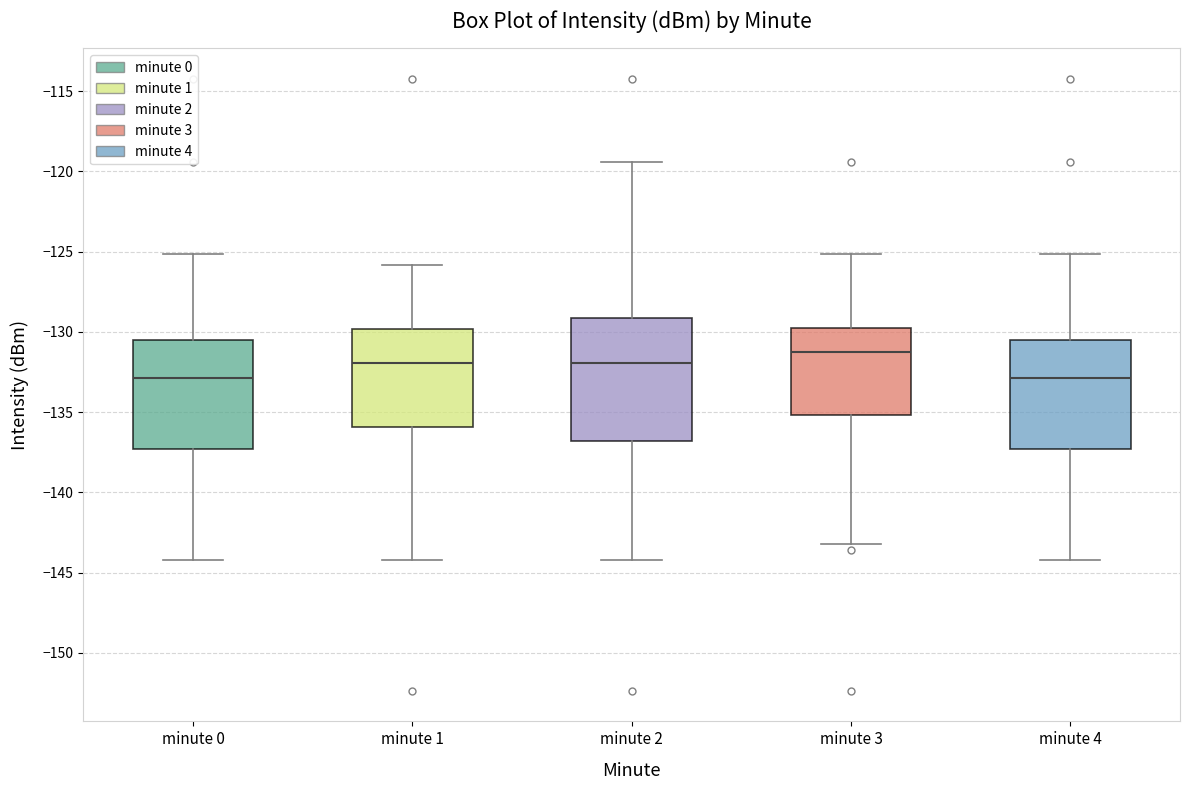

Reading left to right, read every box against the y-axis: the position of its median line, the range the box covers, and the ends of its whiskers. The values are not printed on the chart, so give them approximately, as read against the axis.

minute 0: median -133.0, box -137.5 to -130.5, whiskers -144.0 to -125.0
minute 1: median -132.0, box -136.0 to -130.0, whiskers -144.0 to -126.0
minute 2: median -132.0, box -137.0 to -129.0, whiskers -144.0 to -119.5
minute 3: median -131.5, box -135.0 to -130.0, whiskers -143.0 to -125.0
minute 4: median -133.0, box -137.5 to -130.5, whiskers -144.0 to -125.0